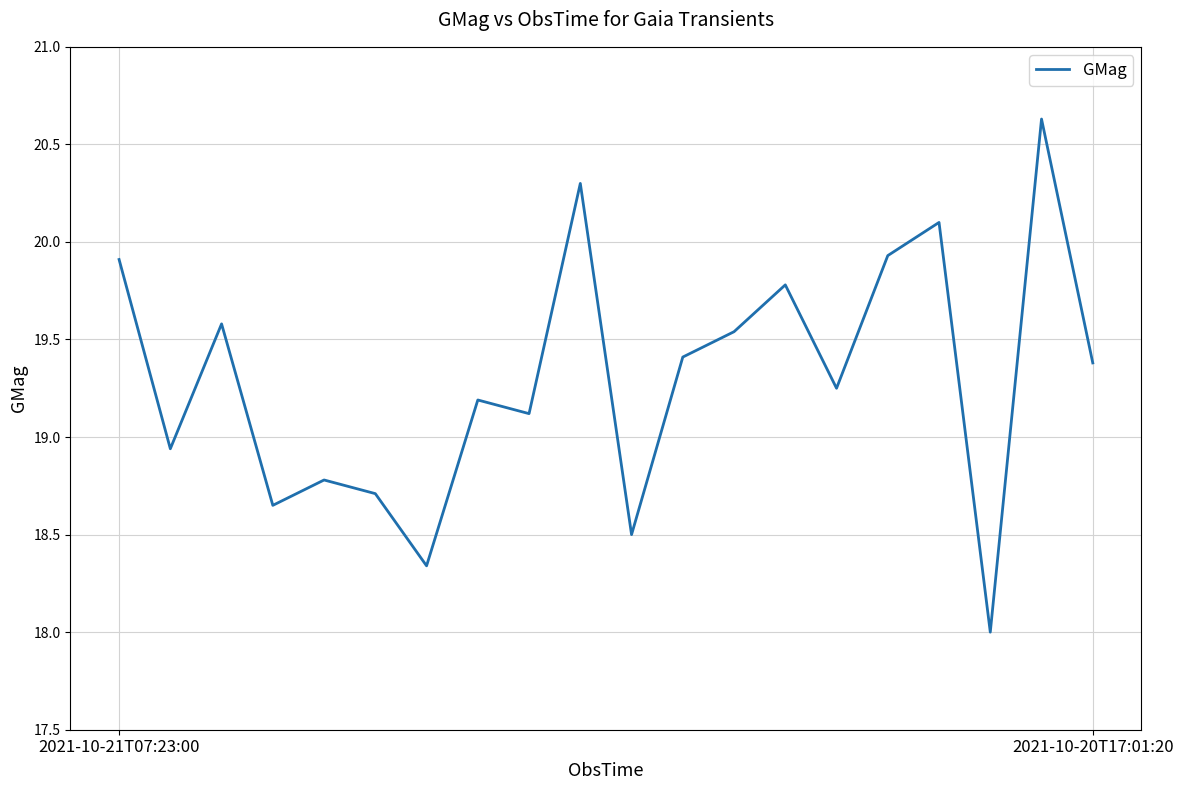

What is the difference between the maximum and minimum values?

2.6